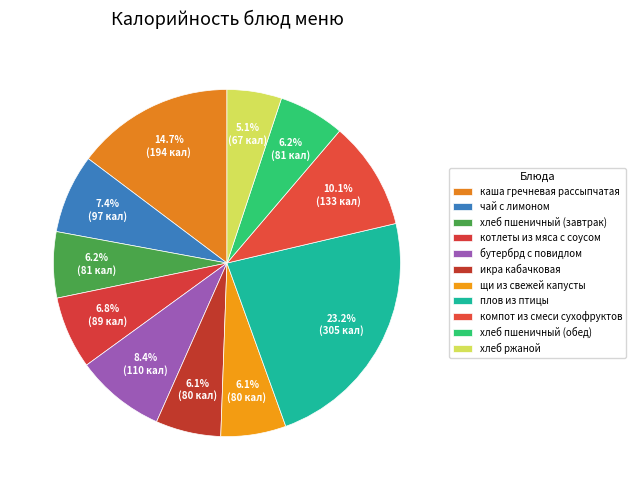

Count the number of slices in the pie.

11